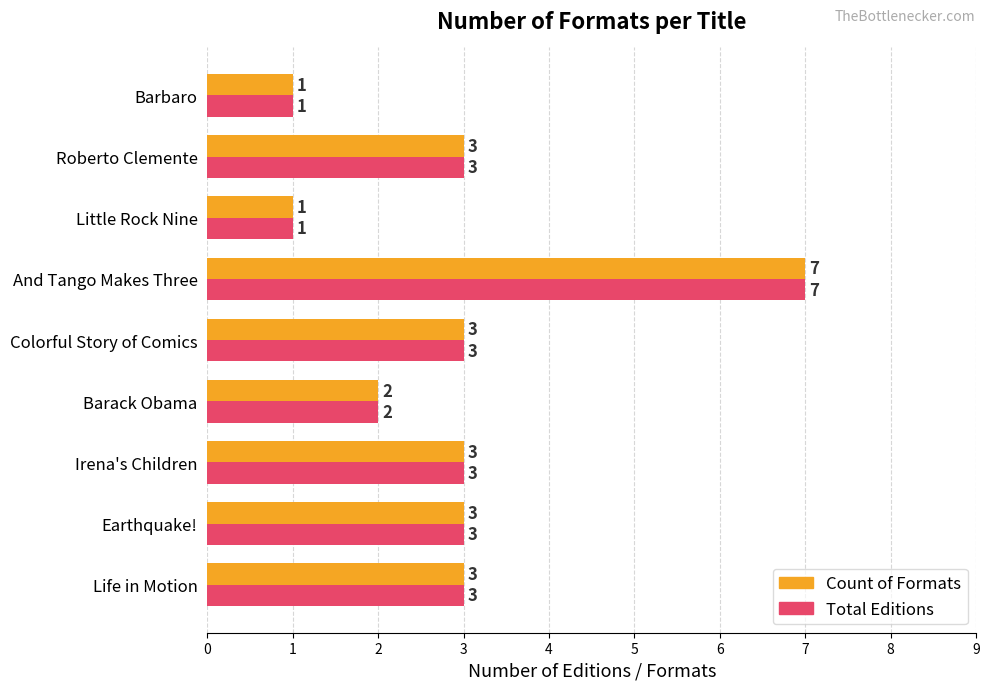

What is the maximum value shown in the chart?

7